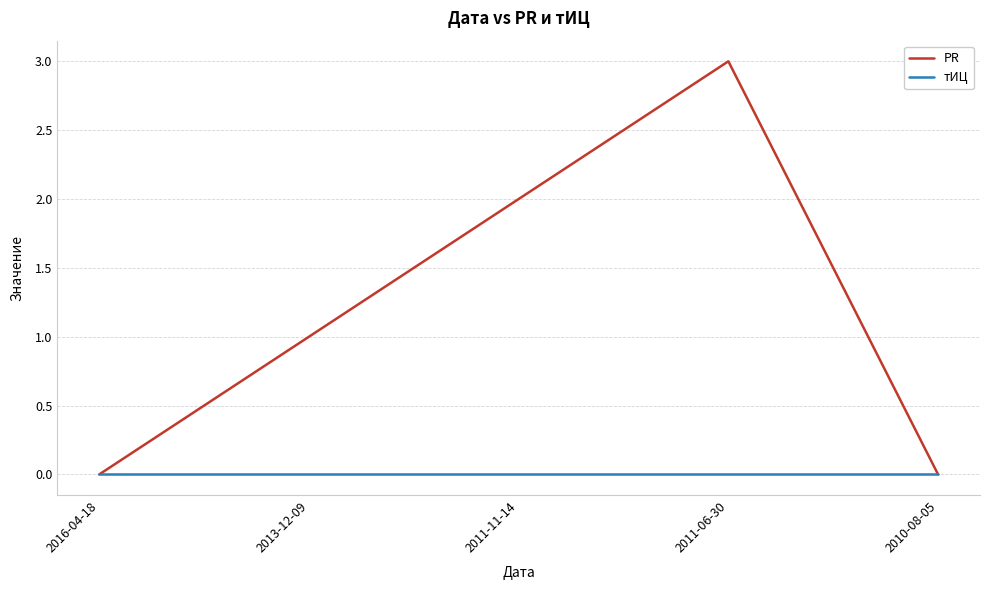

At which label is PR closest to 1?

2013-12-09